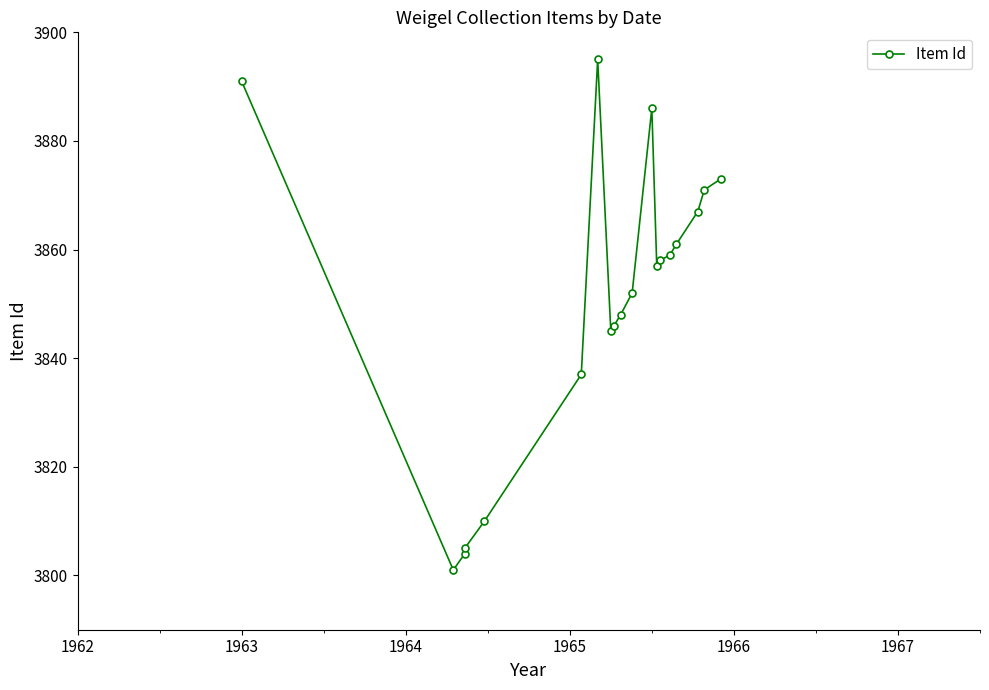

Reading right to left, list all the values displayed in this chart.

3873	3871	3867	3861	3859	3858	3857	3886	3852	3848	3846	3845	3895	3837	3810	3805	3804	3801	3891